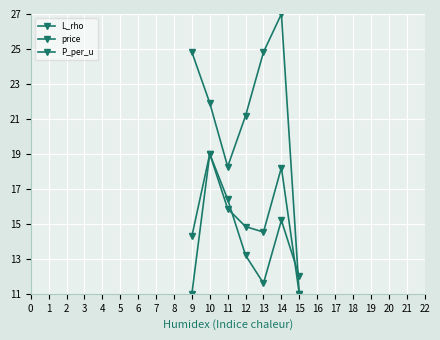

Which series has the largest total across all categories?

L_rho